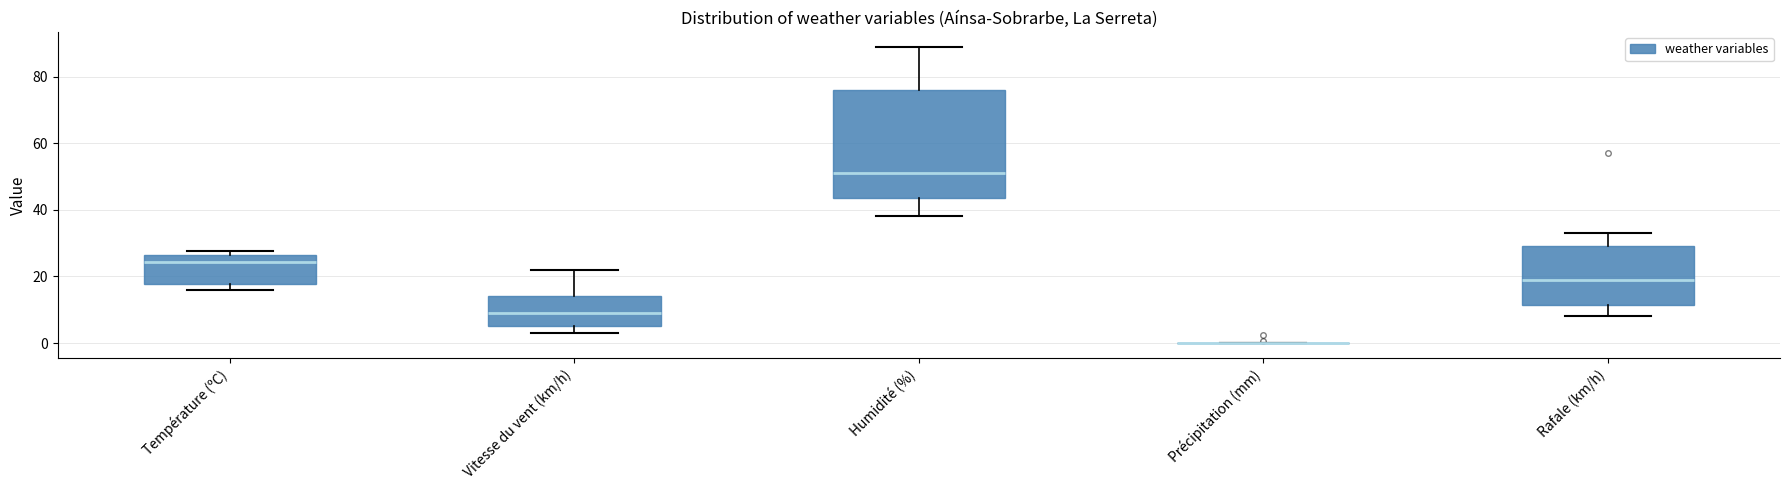

Where does the upper whisker of the box for Vitesse du vent (km/h) end on the y-axis? The values are not printed on the chart, so give them approximately, as read against the axis.

22